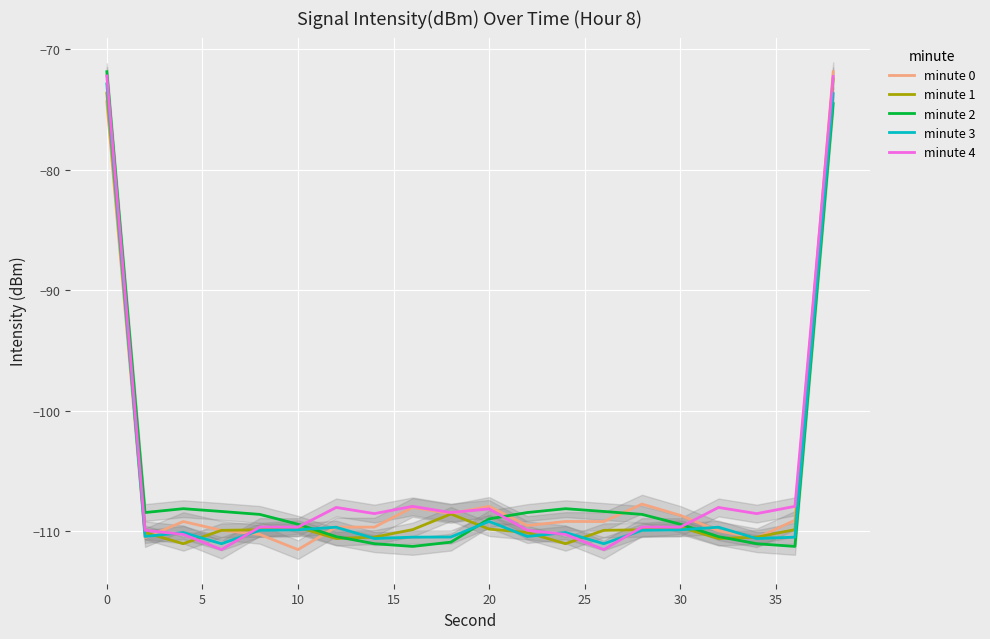

What is the minimum value for minute 3?

-111.0